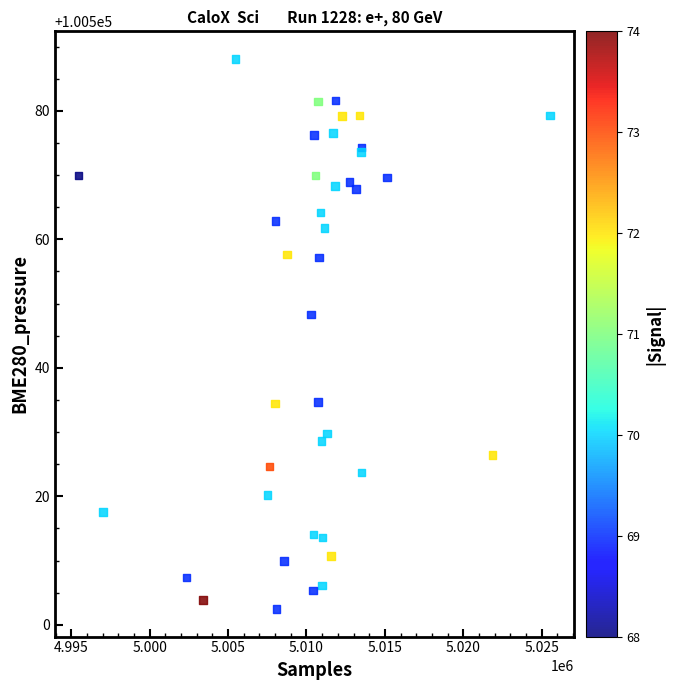

What Y value in the scatter plot is closest to 100545?

100548.3